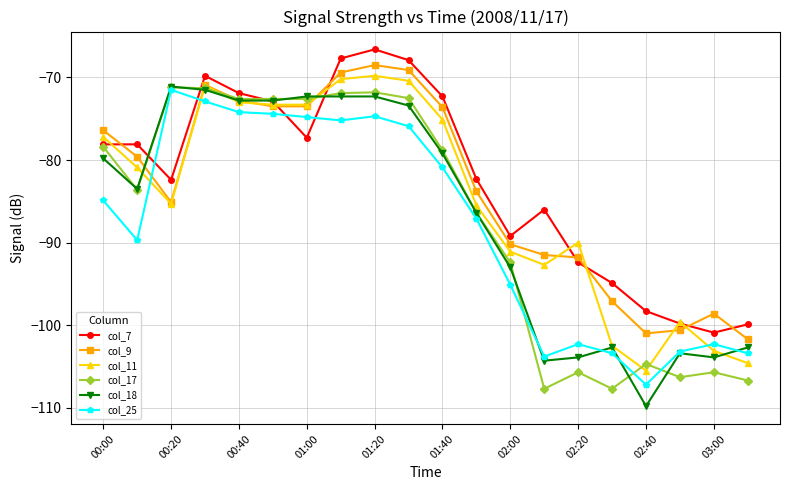

What is the minimum value shown in the chart?

-109.8